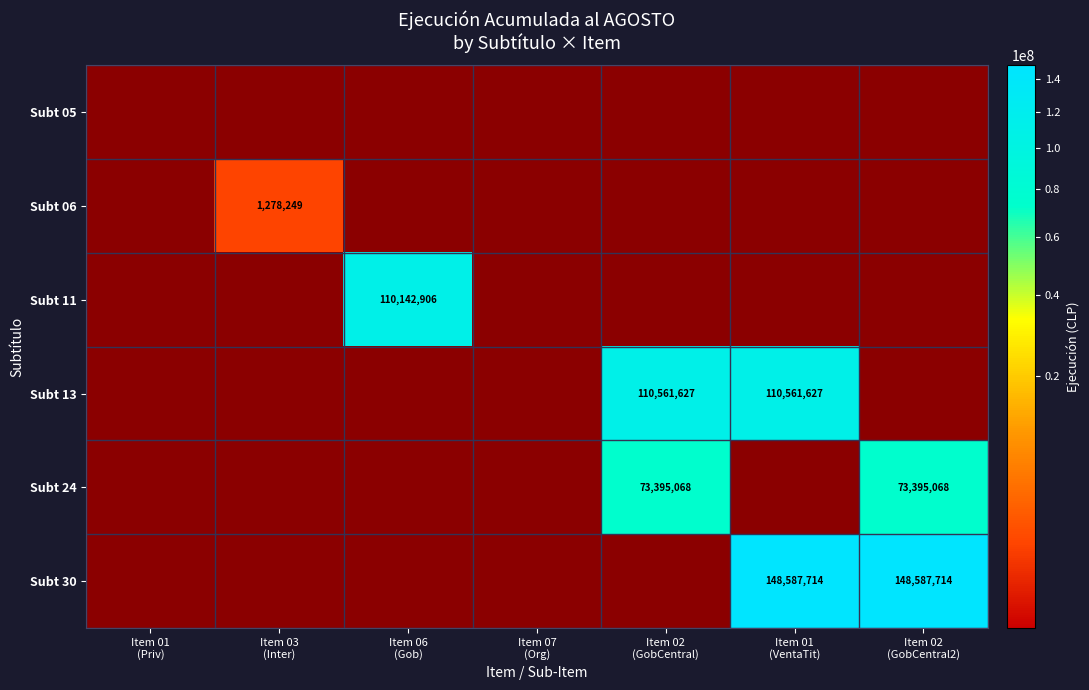

How many values in Subt 06 are above zero?

1